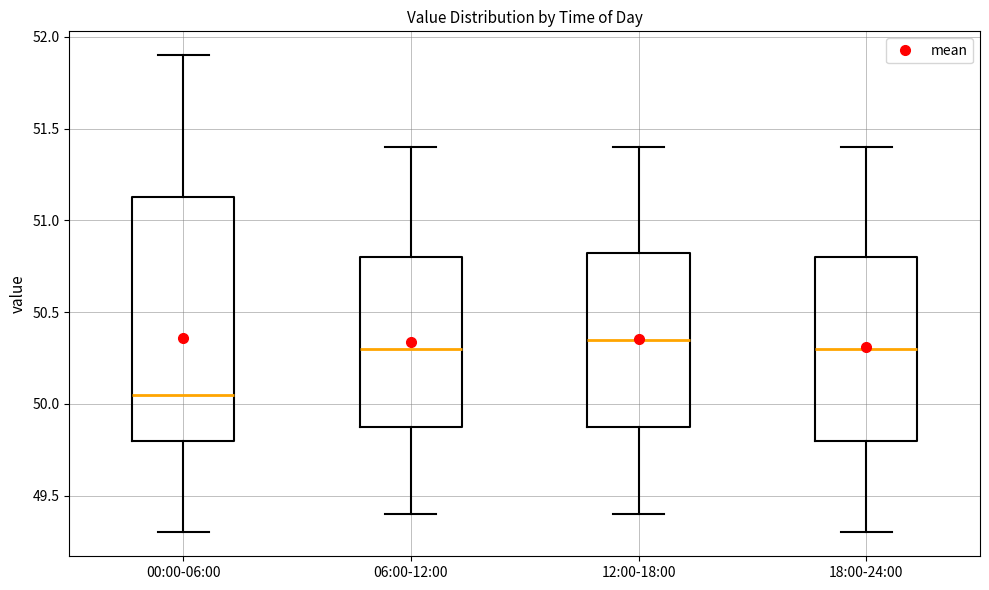

Reading left to right, read every box against the y-axis: the position of its median line, the range the box covers, and the ends of its whiskers. The values are not printed on the chart, so give them approximately, as read against the axis.

00:00-06:00: median 50.05, box 49.80 to 51.15, whiskers 49.30 to 51.90
06:00-12:00: median 50.30, box 49.90 to 50.80, whiskers 49.40 to 51.40
12:00-18:00: median 50.35, box 49.90 to 50.85, whiskers 49.40 to 51.40
18:00-24:00: median 50.30, box 49.80 to 50.80, whiskers 49.30 to 51.40